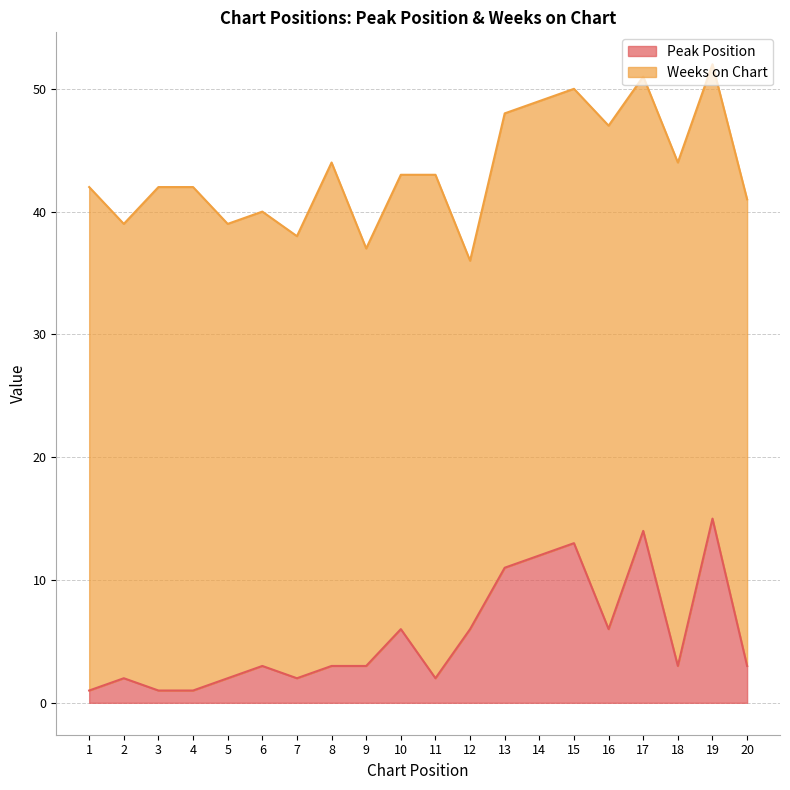

The value of Peak Position at 9 is 5. True or false?

False